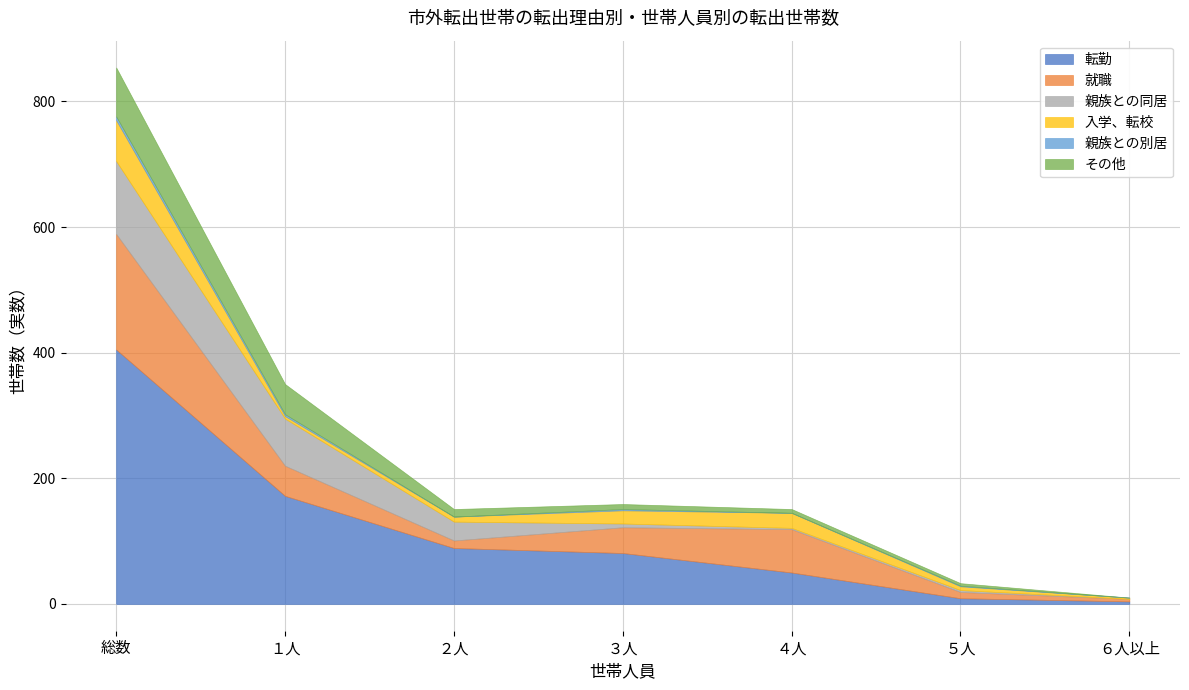

What is the label of the 3rd point from the right?

４人